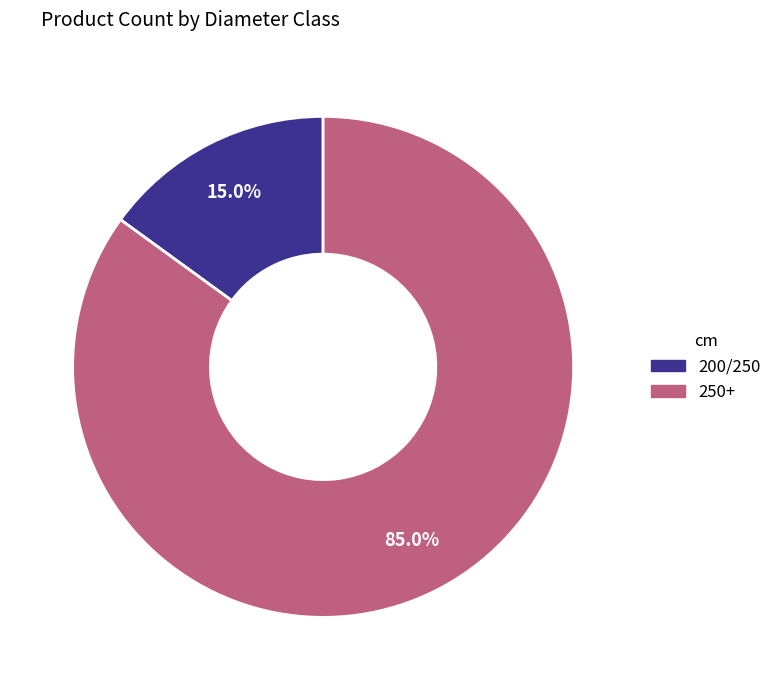

Between 200/250 and 250+, which is larger?

250+